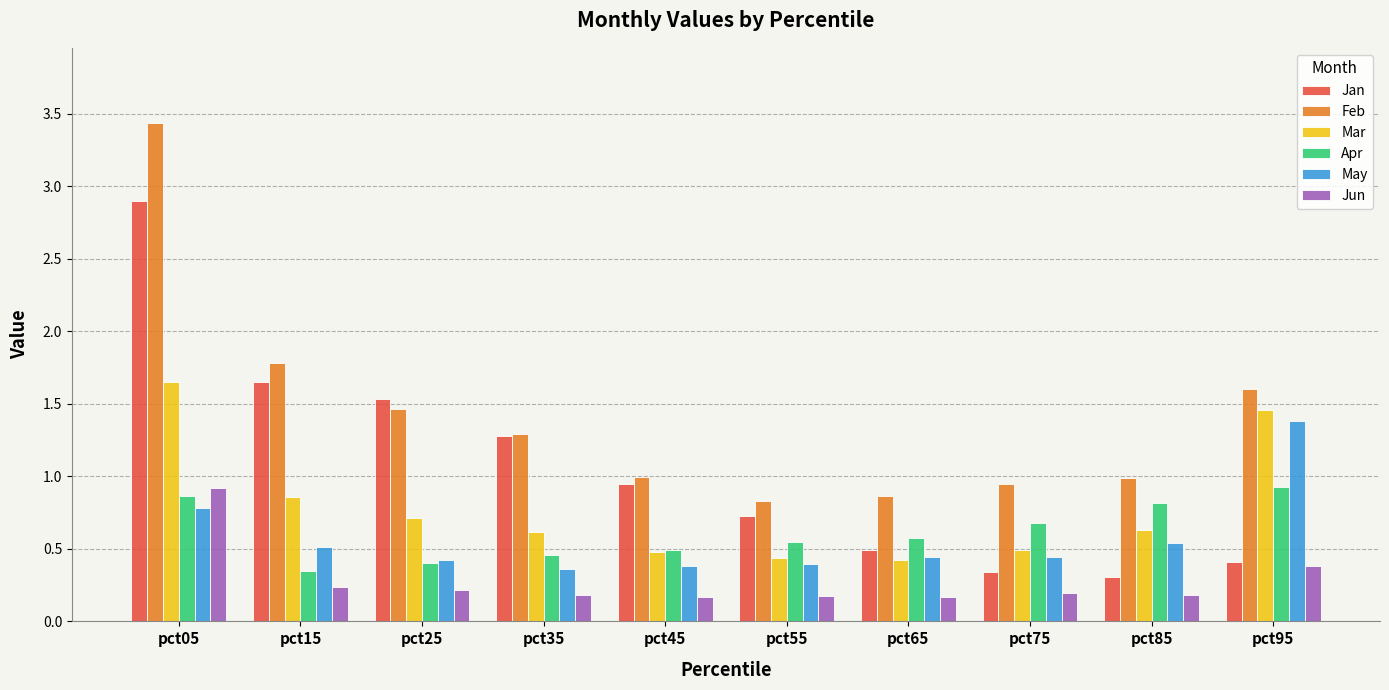

Between pct05 and pct65, which series saw the biggest shift?

Feb